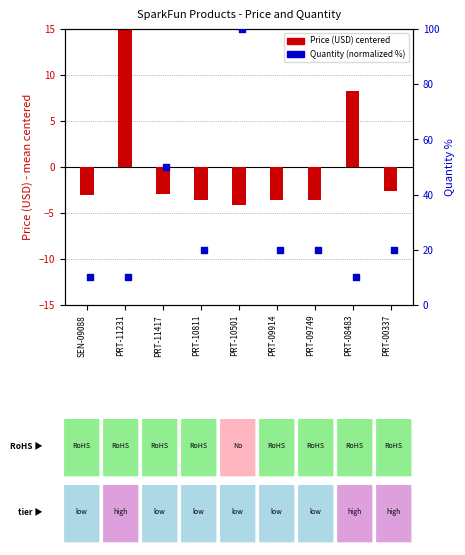

At how many categories does at least one series exceed -3?

9